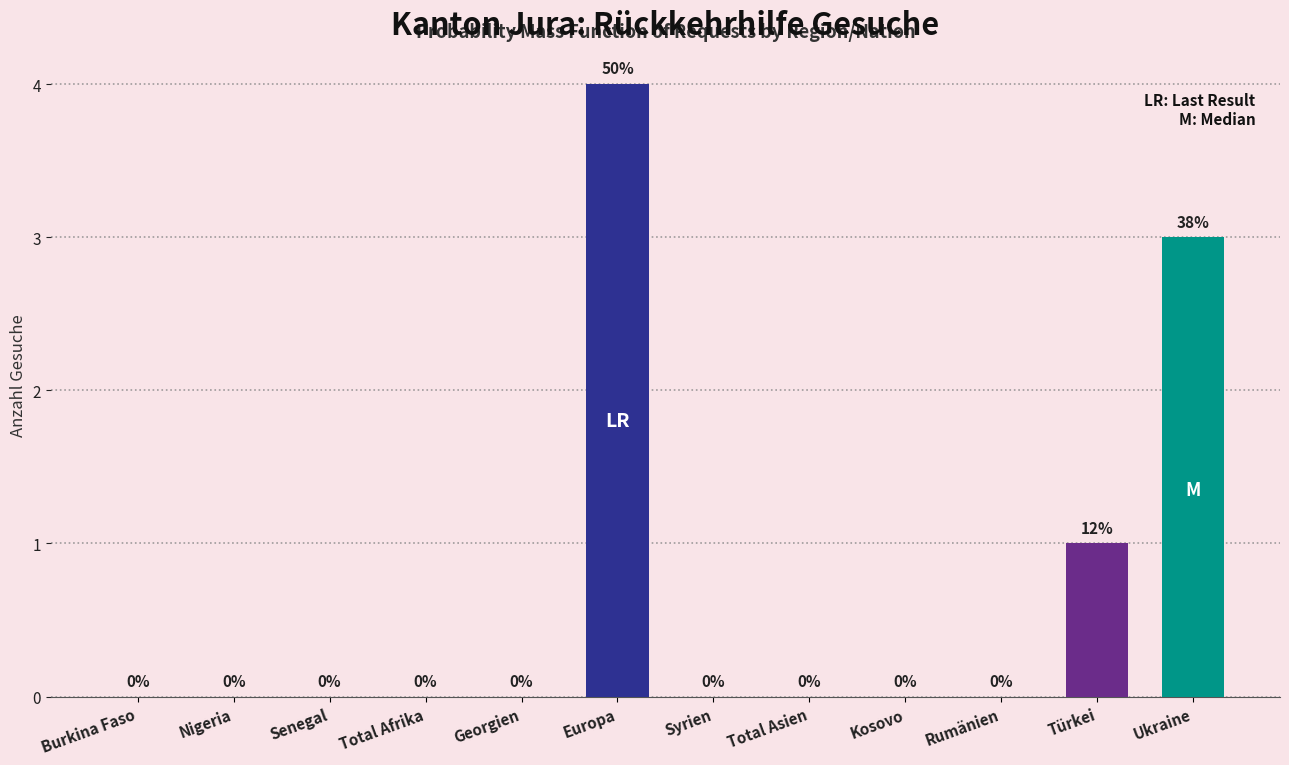

Reading right to left, extract all data points from this chart.

Ukraine=3	Türkei=1	Rumänien=0	Kosovo=0	Total Asien=0	Syrien=0	Europa=4	Georgien=0	Total Afrika=0	Senegal=0	Nigeria=0	Burkina Faso=0